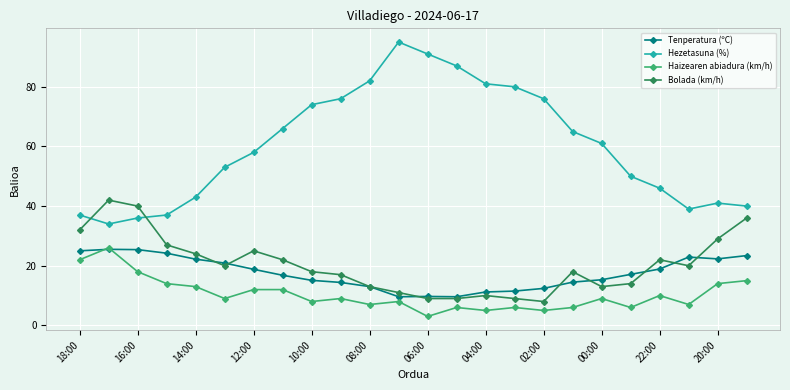

True or false: Tenperatura (ºC) and Hezetasuna (%) cross at least once.

False